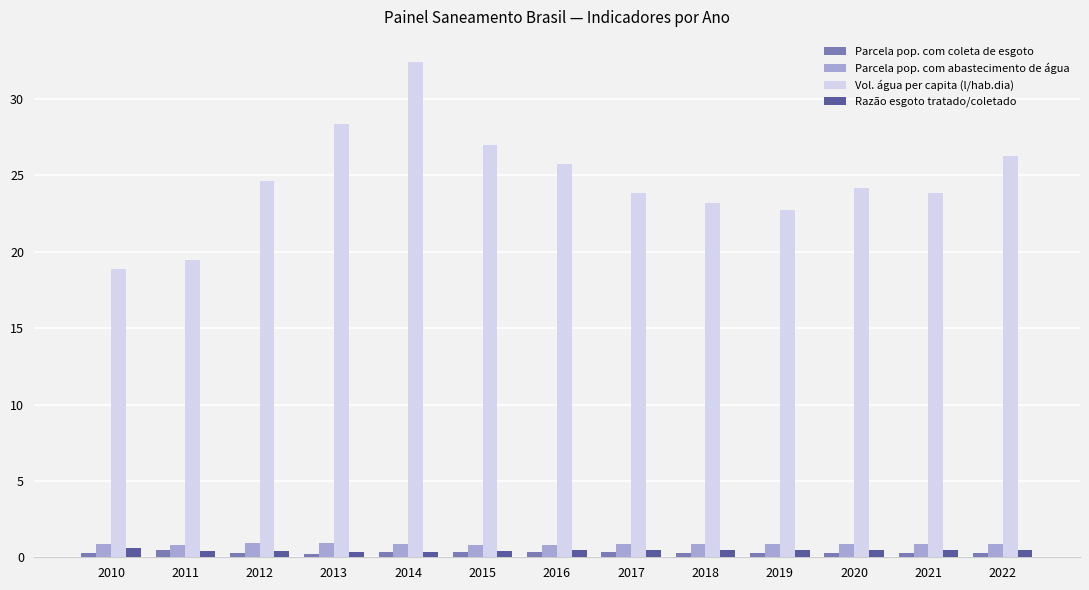

What is the minimum value for Parcela pop. com abastecimento de água?

0.8